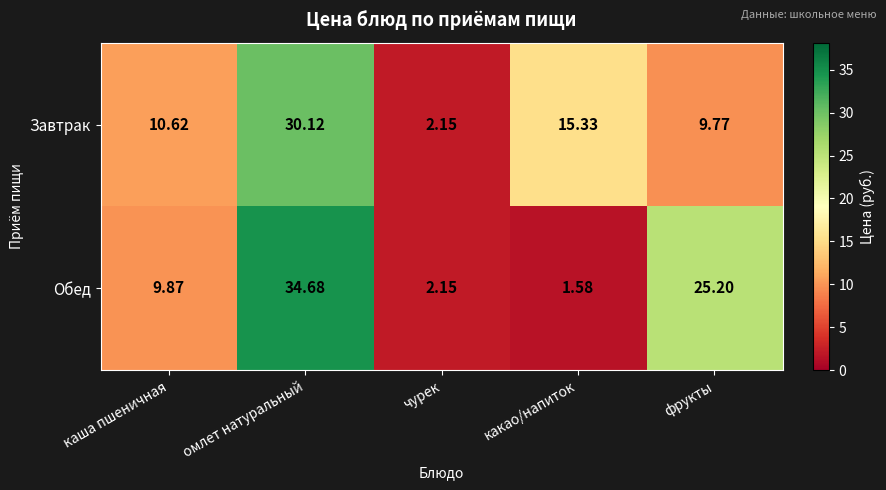

At which label is Завтрак closest to 16?

какао/напиток